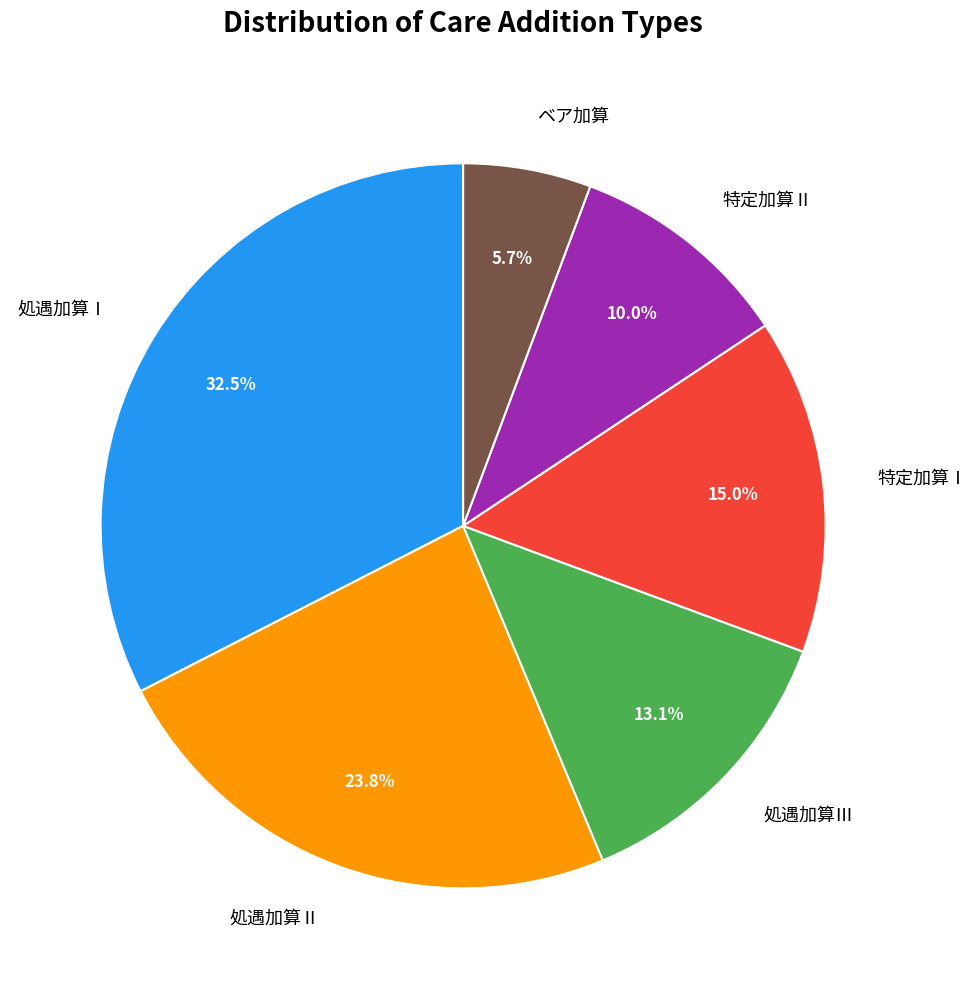

To the nearest percent, what is the average slice percentage?

17%